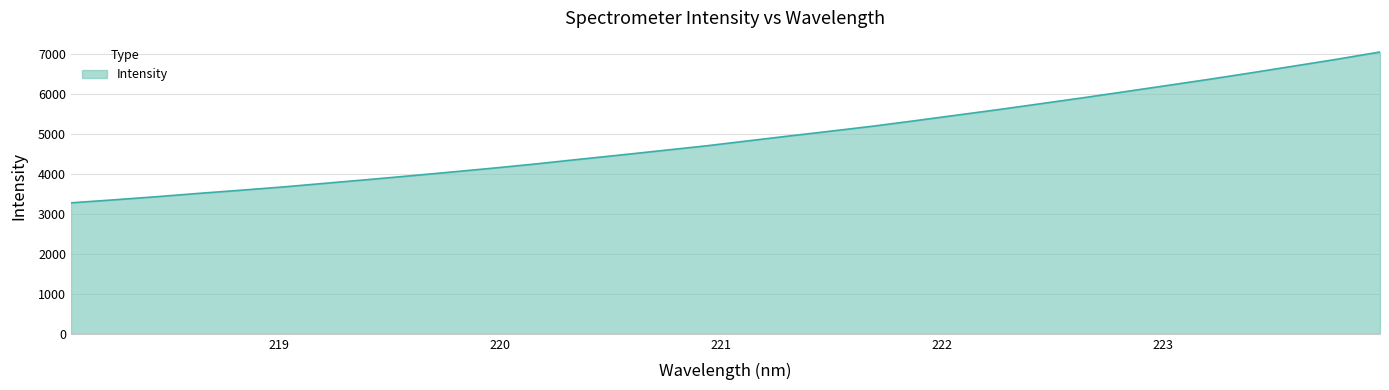

What is the minimum value shown in the chart?

3282.0